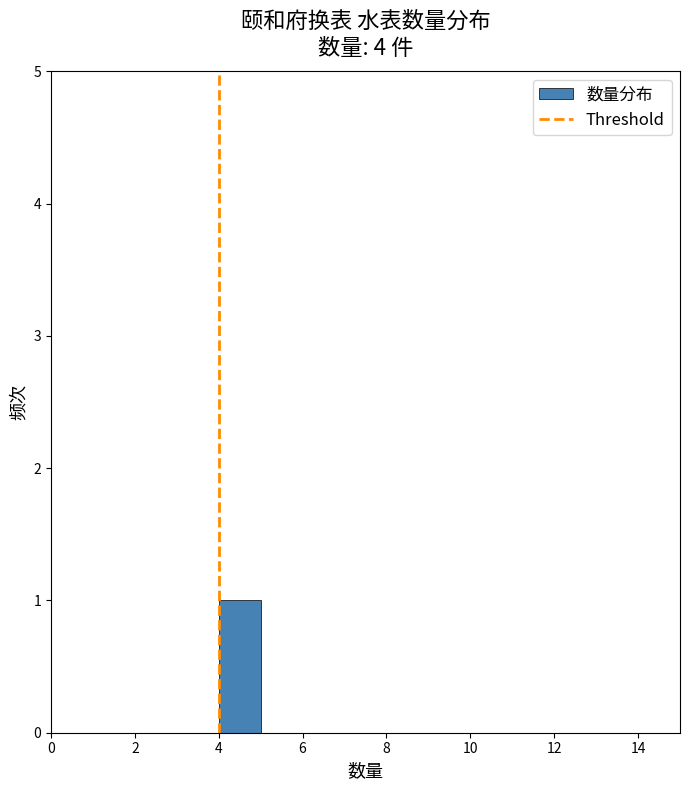

Reading left to right, list every bar in this chart as the range it spans on the x-axis followed by its height. The values are not printed on the chart, so give them approximately, as read against the axis.

0 to 1: 0
1 to 2: 0
2 to 3: 0
3 to 4: 0
4 to 5: 1
5 to 6: 0
6 to 7: 0
7 to 8: 0
8 to 9: 0
9 to 10: 0
10 to 11: 0
11 to 12: 0
12 to 13: 0
13 to 14: 0
14 to 15: 0